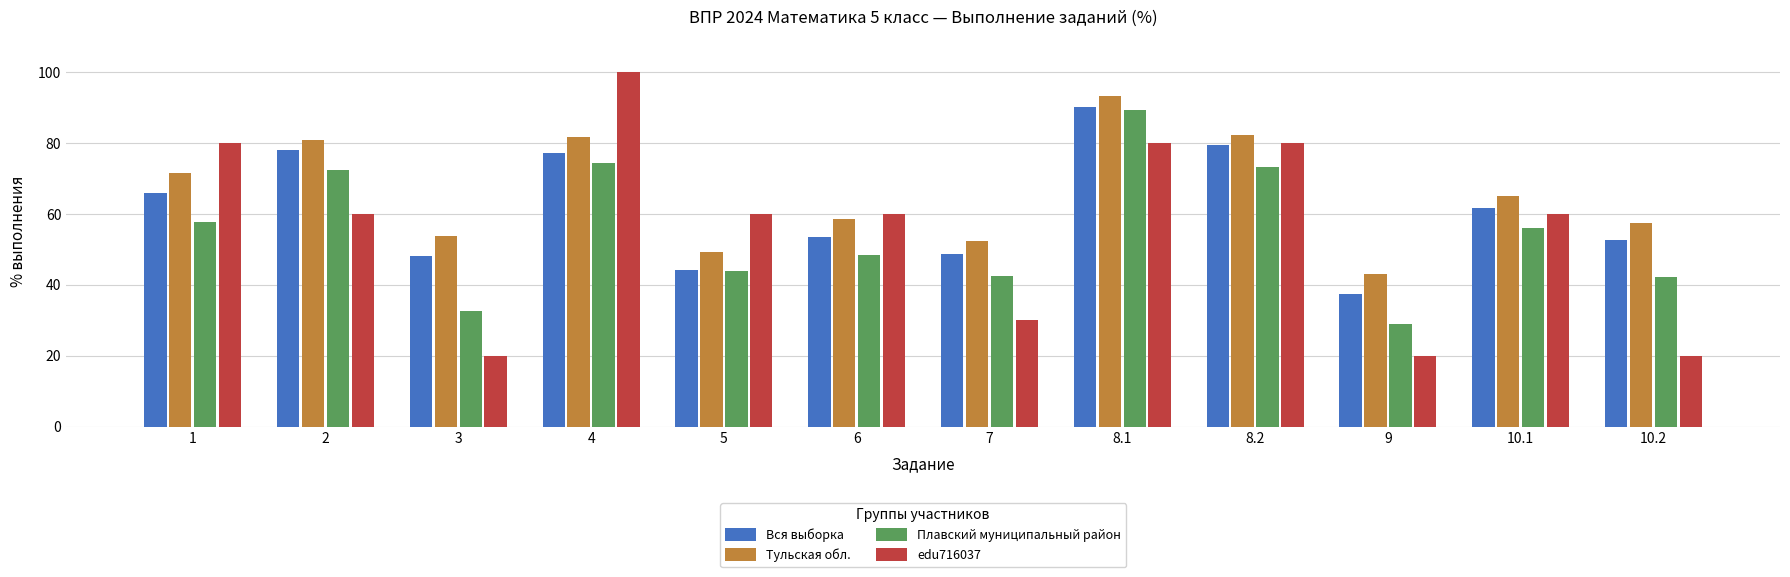

How many bars are there in each group?

4